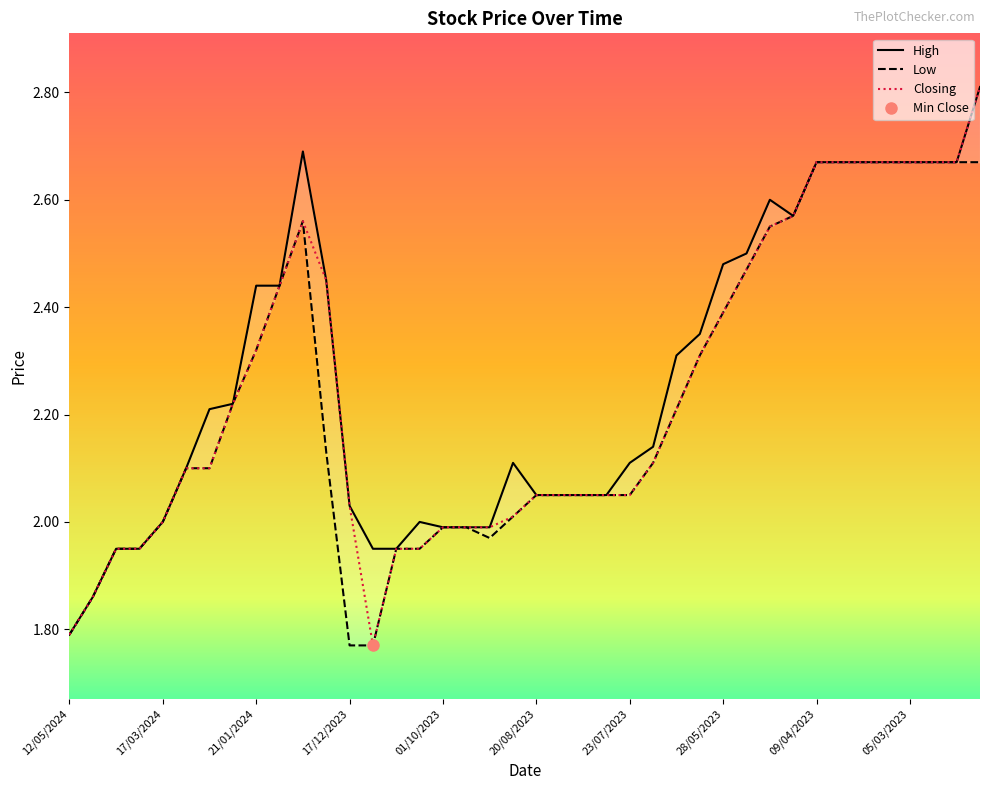

Is it true that Low equals 1.8 at 12/05/2024?

True